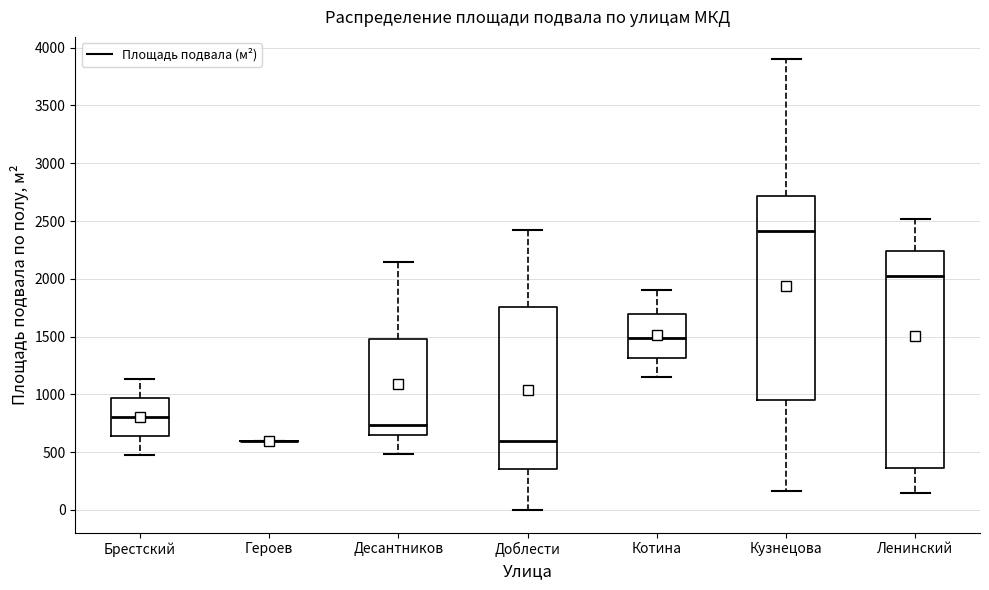

Reading left to right, transcribe this box plot: for each box, give where its median line is, the range the box spans, and where its two whiskers end, as read against the y-axis. The values are not printed on the chart, so give them approximately, as read against the axis.

Брестский: median 800, box 650 to 950, whiskers 450 to 1150
Героев: box collapsed to a line at 600, whiskers 600 to 600
Десантников: median 750, box 650 to 1500, whiskers 500 to 2150
Доблести: median 600, box 350 to 1750, whiskers 0 to 2400
Котина: median 1500, box 1300 to 1700, whiskers 1150 to 1900
Кузнецова: median 2400, box 950 to 2700, whiskers 150 to 3900
Ленинский: median 2000, box 350 to 2250, whiskers 150 to 2500